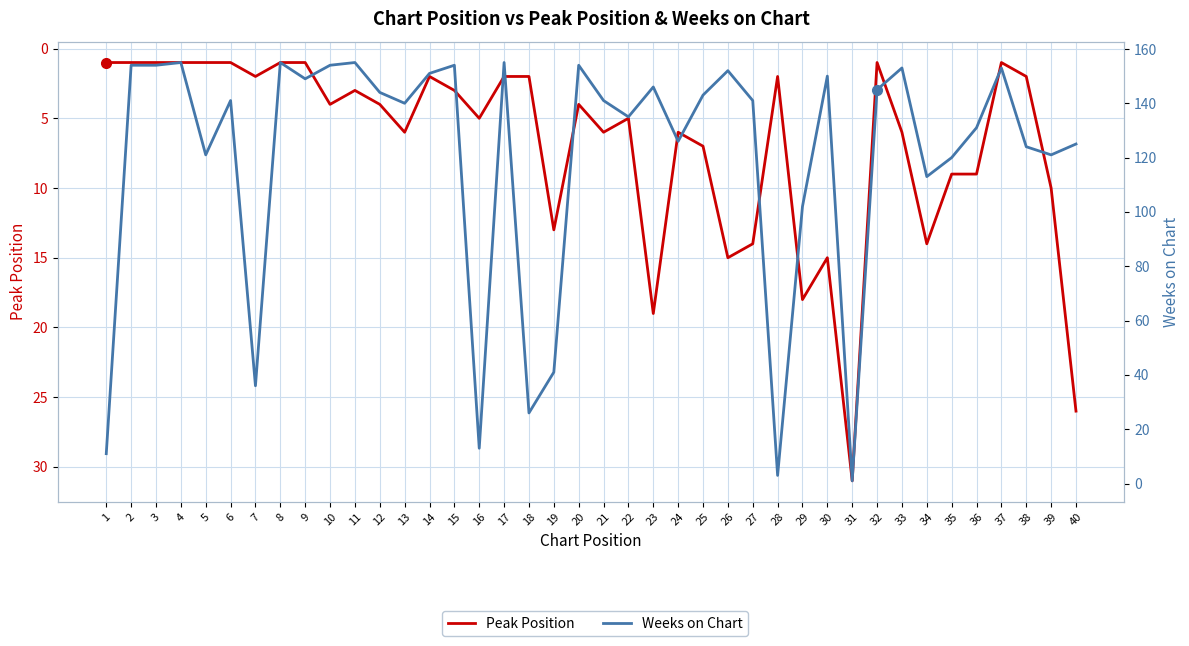

Reading right to left, transcribe all the data shown in this chart.

Peak Position: 26	10	2	1	9	9	14	6	1	31	15	18	2	14	15	7	6	19	5	6	4	13	2	2	5	3	2	6	4	3	4	1	1	2	1	1	1	1	1	1
Weeks on Chart: 125	121	124	153	131	120	113	153	145	1	150	102	3	141	152	143	126	146	135	141	154	41	26	155	13	154	151	140	144	155	154	149	155	36	141	121	155	154	154	11